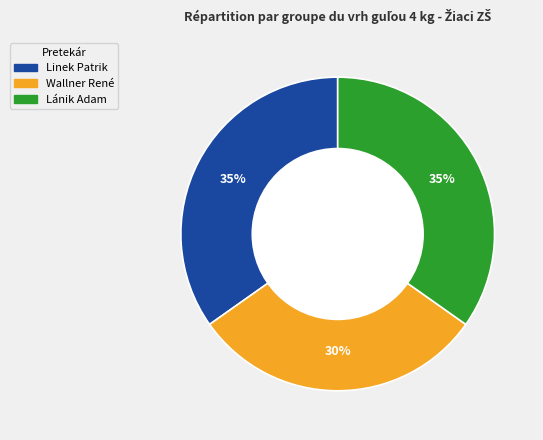

Is the sum of Lánik Adam and Linek Patrik greater than half?

Yes